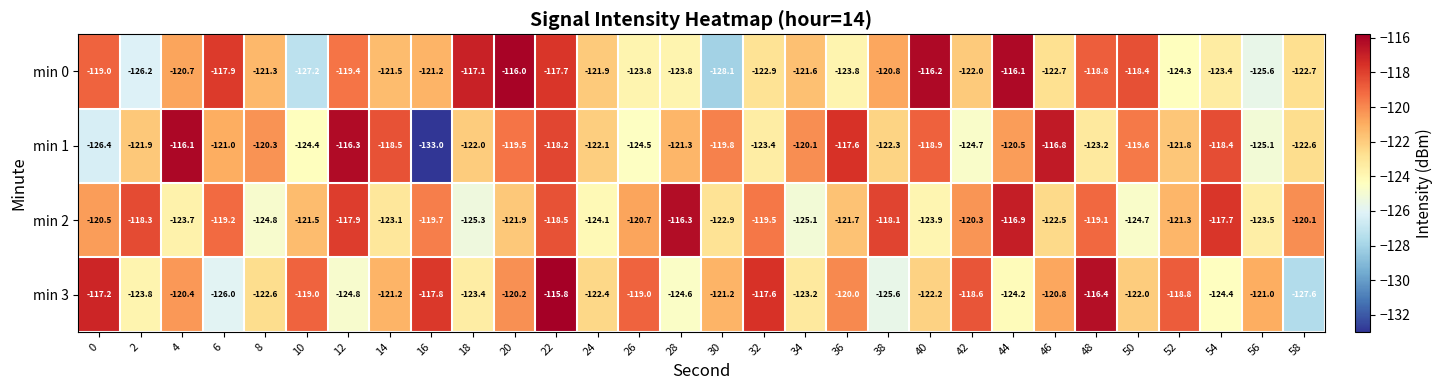

Which series changed the most between 4 and 38?

min 1